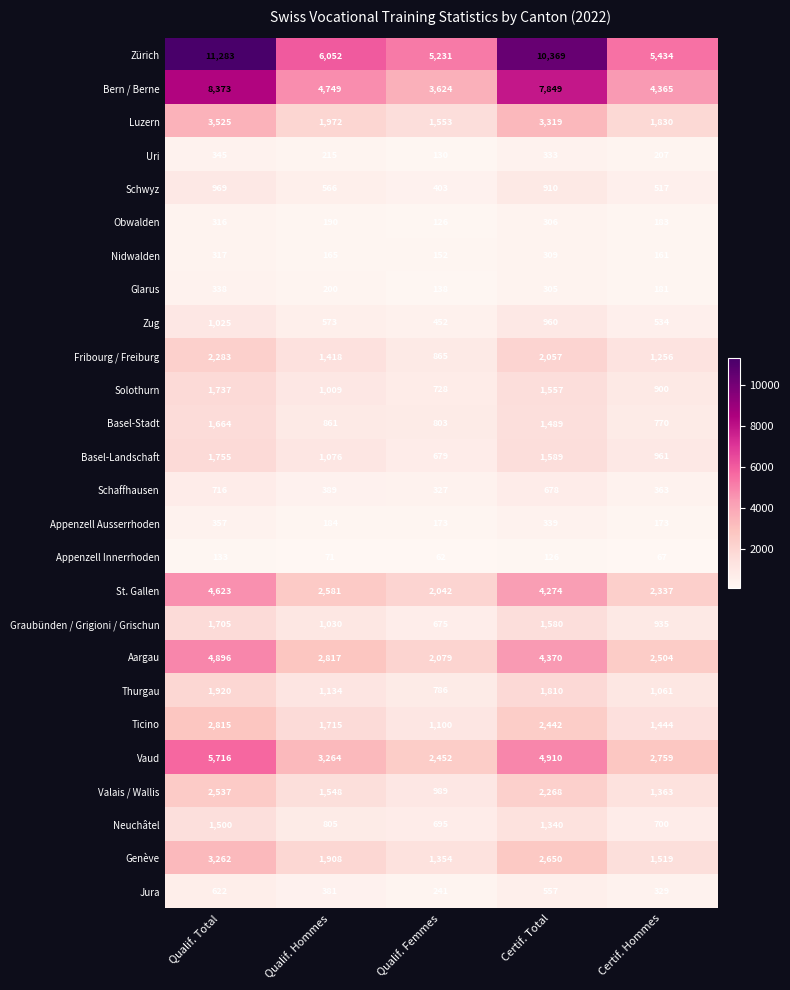

What is the greatest value displayed?

11283